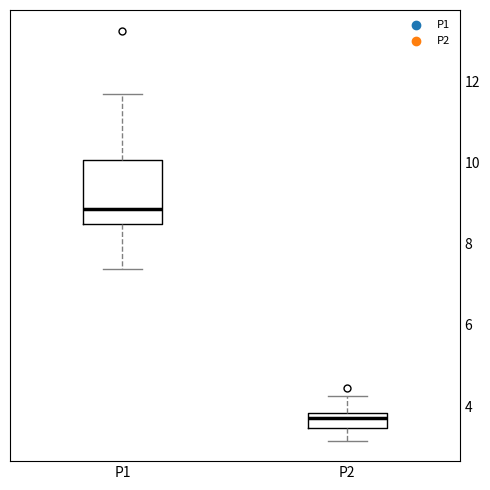

Reading left to right, read every box against the y-axis: the position of its median line, the range the box covers, and the ends of its whiskers. The values are not printed on the chart, so give them approximately, as read against the axis.

P1: median 8.8, box 8.4 to 10.0, whiskers 7.4 to 11.6
P2: median 3.8 (inside the box), box 3.4 to 3.8, whiskers 3.2 to 4.2